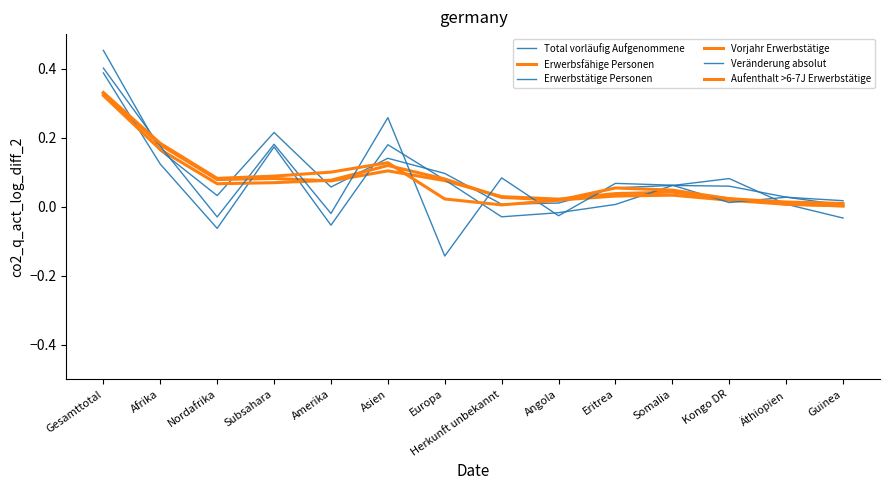

True or false: Vorjahr Erwerbstätige has more than 0 points higher than both neighbors.

True